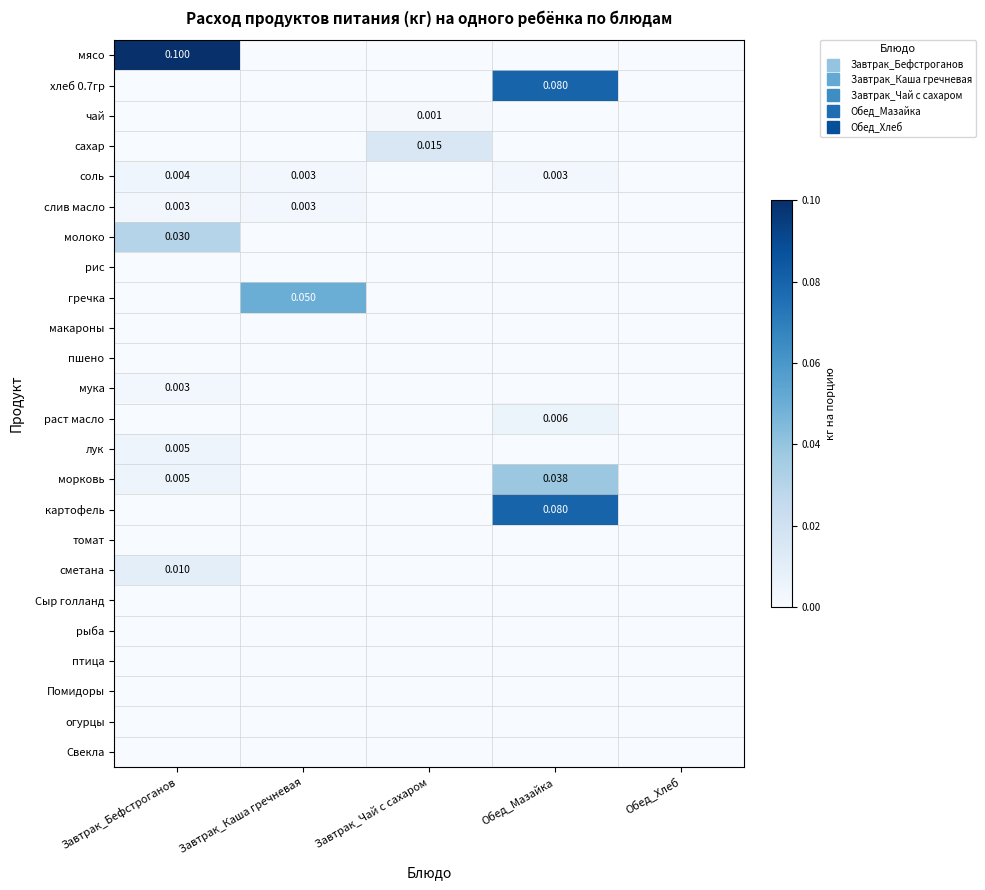

Is it true that рис equals 0.0 at Завтрак_Каша гречневая?

True